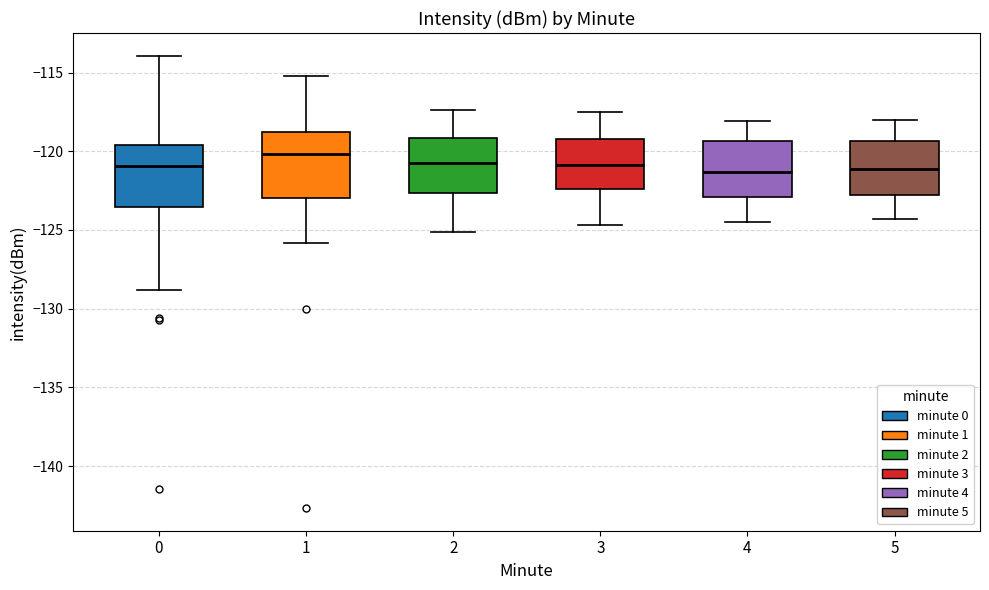

Reading left to right, transcribe this box plot: for each box, give where its median line is, the range the box spans, and where its two whiskers end, as read against the y-axis. The values are not printed on the chart, so give them approximately, as read against the axis.

0: median -121.0, box -123.5 to -119.5, whiskers -129.0 to -114.0
1: median -120.0, box -123.0 to -118.5, whiskers -126.0 to -115.0
2: median -120.5, box -122.5 to -119.0, whiskers -125.0 to -117.5
3: median -121.0, box -122.5 to -119.0, whiskers -124.5 to -117.5
4: median -121.5, box -123.0 to -119.5, whiskers -124.5 to -118.0
5: median -121.0, box -122.5 to -119.5, whiskers -124.5 to -118.0